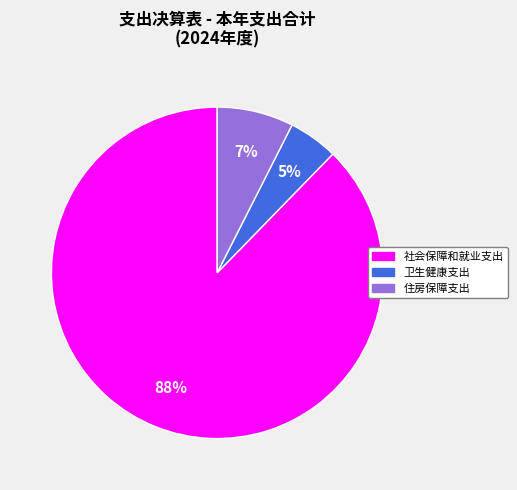

How many slices are in this pie chart?

3